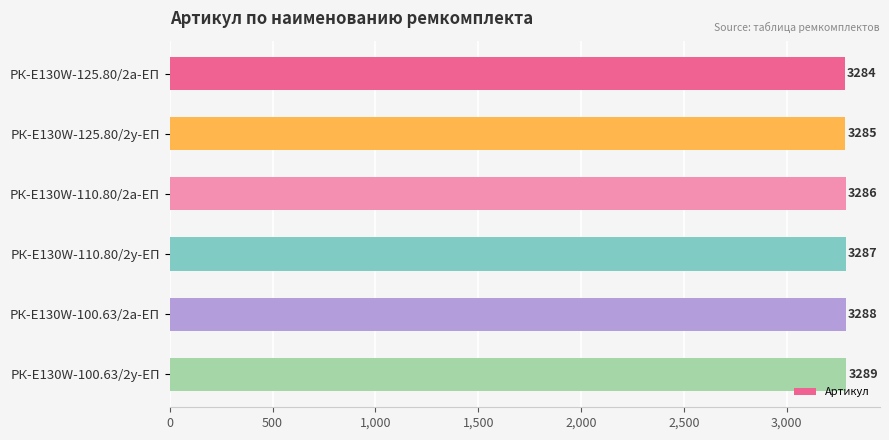

The value at РК-E130W-110.80/2у-ЕП is 3287. True or false?

True